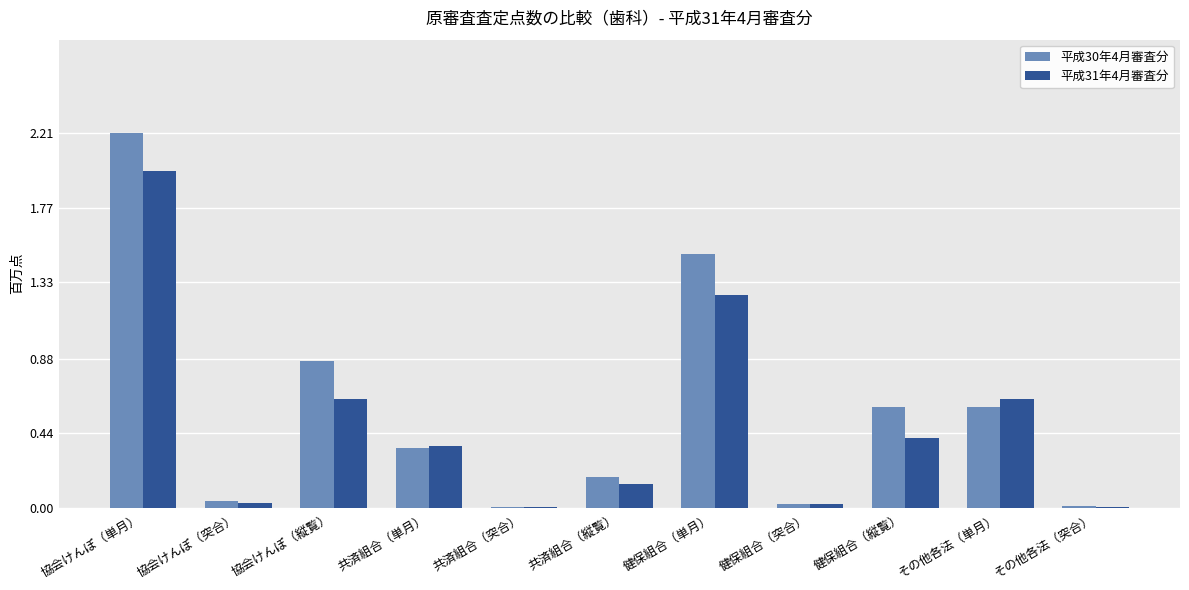

What is the maximum value shown in the chart?

2.2